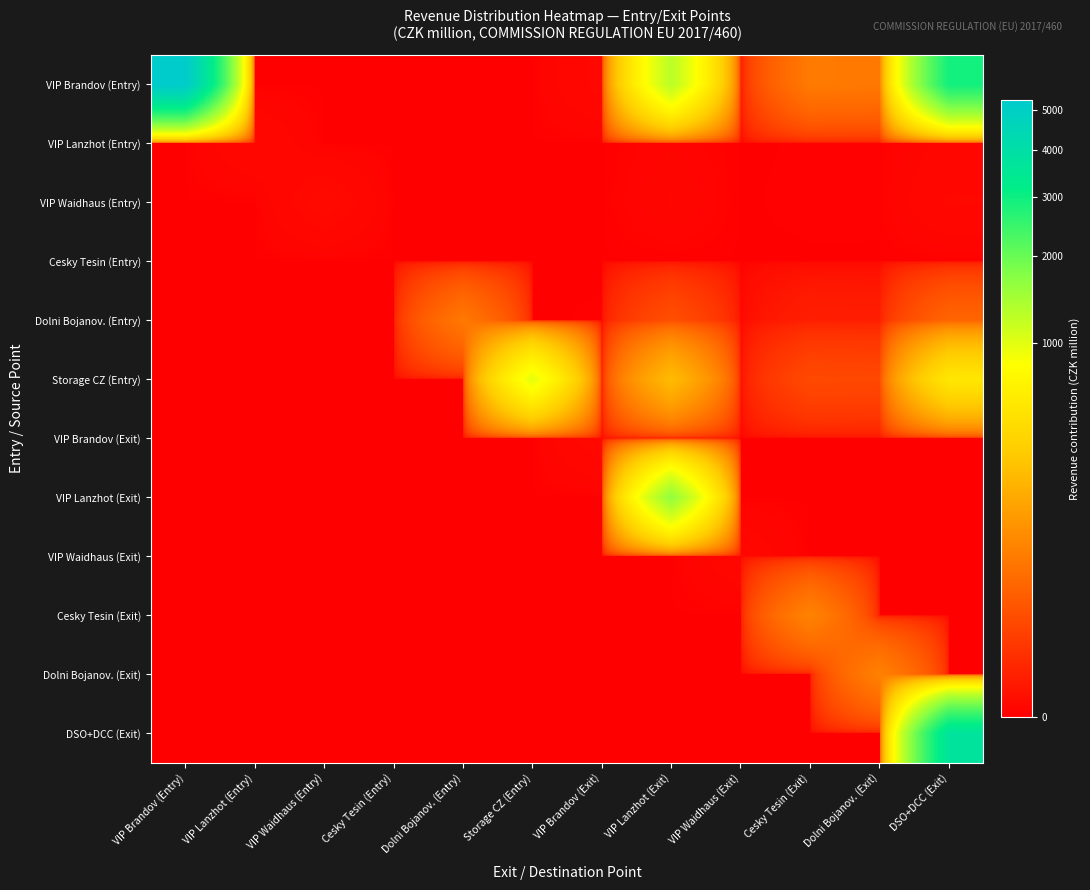

Reading left to right, list all the values displayed in this chart.

VIP Brandov (Entry): VIP Brandov (Entry)=5283.8	VIP Lanzhot (Entry)=0.0	VIP Waidhaus (Entry)=0.0	Cesky Tesin (Entry)=0.0	Dolni Bojanov. (Entry)=0.0	Storage CZ (Entry)=0.0	VIP Brandov (Exit)=0.0	VIP Lanzhot (Exit)=1286.9	VIP Waidhaus (Exit)=0.0	Cesky Tesin (Exit)=57.0	Dolni Bojanov. (Exit)=54.7	DSO+DCC (Exit)=2924.3
VIP Lanzhot (Entry): VIP Brandov (Entry)=0.0	VIP Lanzhot (Entry)=0.0	VIP Waidhaus (Entry)=0.0	Cesky Tesin (Entry)=0.0	Dolni Bojanov. (Entry)=0.0	Storage CZ (Entry)=0.0	VIP Brandov (Exit)=0.0	VIP Lanzhot (Exit)=0.0	VIP Waidhaus (Exit)=0.0	Cesky Tesin (Exit)=0.0	Dolni Bojanov. (Exit)=0.0	DSO+DCC (Exit)=0.0
VIP Waidhaus (Entry): VIP Brandov (Entry)=0.0	VIP Lanzhot (Entry)=0.0	VIP Waidhaus (Entry)=0.0	Cesky Tesin (Entry)=0.0	Dolni Bojanov. (Entry)=0.0	Storage CZ (Entry)=0.0	VIP Brandov (Exit)=0.0	VIP Lanzhot (Exit)=0.0	VIP Waidhaus (Exit)=0.0	Cesky Tesin (Exit)=0.0	Dolni Bojanov. (Exit)=0.0	DSO+DCC (Exit)=0.0
Cesky Tesin (Entry): VIP Brandov (Entry)=0.0	VIP Lanzhot (Entry)=0.0	VIP Waidhaus (Entry)=0.0	Cesky Tesin (Entry)=0.0	Dolni Bojanov. (Entry)=0.0	Storage CZ (Entry)=0.0	VIP Brandov (Exit)=0.0	VIP Lanzhot (Exit)=0.0	VIP Waidhaus (Exit)=0.0	Cesky Tesin (Exit)=0.0	Dolni Bojanov. (Exit)=0.0	DSO+DCC (Exit)=0.0
Dolni Bojanov. (Entry): VIP Brandov (Entry)=0.0	VIP Lanzhot (Entry)=0.0	VIP Waidhaus (Entry)=0.0	Cesky Tesin (Entry)=0.0	Dolni Bojanov. (Entry)=54.5	Storage CZ (Entry)=0.0	VIP Brandov (Exit)=0.0	VIP Lanzhot (Exit)=13.3	VIP Waidhaus (Exit)=0.0	Cesky Tesin (Exit)=0.6	Dolni Bojanov. (Exit)=0.6	DSO+DCC (Exit)=30.2
Storage CZ (Entry): VIP Brandov (Entry)=0.0	VIP Lanzhot (Entry)=0.0	VIP Waidhaus (Entry)=0.0	Cesky Tesin (Entry)=0.0	Dolni Bojanov. (Entry)=0.0	Storage CZ (Entry)=977.6	VIP Brandov (Exit)=0.0	VIP Lanzhot (Exit)=238.1	VIP Waidhaus (Exit)=0.0	Cesky Tesin (Exit)=10.5	Dolni Bojanov. (Exit)=10.1	DSO+DCC (Exit)=541.1
VIP Brandov (Exit): VIP Brandov (Entry)=0.0	VIP Lanzhot (Entry)=0.0	VIP Waidhaus (Entry)=0.0	Cesky Tesin (Entry)=0.0	Dolni Bojanov. (Entry)=0.0	Storage CZ (Entry)=0.0	VIP Brandov (Exit)=0.0	VIP Lanzhot (Exit)=0.0	VIP Waidhaus (Exit)=0.0	Cesky Tesin (Exit)=0.0	Dolni Bojanov. (Exit)=0.0	DSO+DCC (Exit)=0.0
VIP Lanzhot (Exit): VIP Brandov (Entry)=0.0	VIP Lanzhot (Entry)=0.0	VIP Waidhaus (Entry)=0.0	Cesky Tesin (Entry)=0.0	Dolni Bojanov. (Entry)=0.0	Storage CZ (Entry)=0.0	VIP Brandov (Exit)=0.0	VIP Lanzhot (Exit)=1630.1	VIP Waidhaus (Exit)=0.0	Cesky Tesin (Exit)=0.0	Dolni Bojanov. (Exit)=0.0	DSO+DCC (Exit)=0.0
VIP Waidhaus (Exit): VIP Brandov (Entry)=0.0	VIP Lanzhot (Entry)=0.0	VIP Waidhaus (Entry)=0.0	Cesky Tesin (Entry)=0.0	Dolni Bojanov. (Entry)=0.0	Storage CZ (Entry)=0.0	VIP Brandov (Exit)=0.0	VIP Lanzhot (Exit)=0.0	VIP Waidhaus (Exit)=0.0	Cesky Tesin (Exit)=0.0	Dolni Bojanov. (Exit)=0.0	DSO+DCC (Exit)=0.0
Cesky Tesin (Exit): VIP Brandov (Entry)=0.0	VIP Lanzhot (Entry)=0.0	VIP Waidhaus (Entry)=0.0	Cesky Tesin (Entry)=0.0	Dolni Bojanov. (Entry)=0.0	Storage CZ (Entry)=0.0	VIP Brandov (Exit)=0.0	VIP Lanzhot (Exit)=0.0	VIP Waidhaus (Exit)=0.0	Cesky Tesin (Exit)=72.2	Dolni Bojanov. (Exit)=0.0	DSO+DCC (Exit)=0.0
Dolni Bojanov. (Exit): VIP Brandov (Entry)=0.0	VIP Lanzhot (Entry)=0.0	VIP Waidhaus (Entry)=0.0	Cesky Tesin (Entry)=0.0	Dolni Bojanov. (Entry)=0.0	Storage CZ (Entry)=0.0	VIP Brandov (Exit)=0.0	VIP Lanzhot (Exit)=0.0	VIP Waidhaus (Exit)=0.0	Cesky Tesin (Exit)=0.0	Dolni Bojanov. (Exit)=69.3	DSO+DCC (Exit)=0.0
DSO+DCC (Exit): VIP Brandov (Entry)=0.0	VIP Lanzhot (Entry)=0.0	VIP Waidhaus (Entry)=0.0	Cesky Tesin (Entry)=0.0	Dolni Bojanov. (Entry)=0.0	Storage CZ (Entry)=0.0	VIP Brandov (Exit)=0.0	VIP Lanzhot (Exit)=0.0	VIP Waidhaus (Exit)=0.0	Cesky Tesin (Exit)=0.0	Dolni Bojanov. (Exit)=0.0	DSO+DCC (Exit)=3704.2